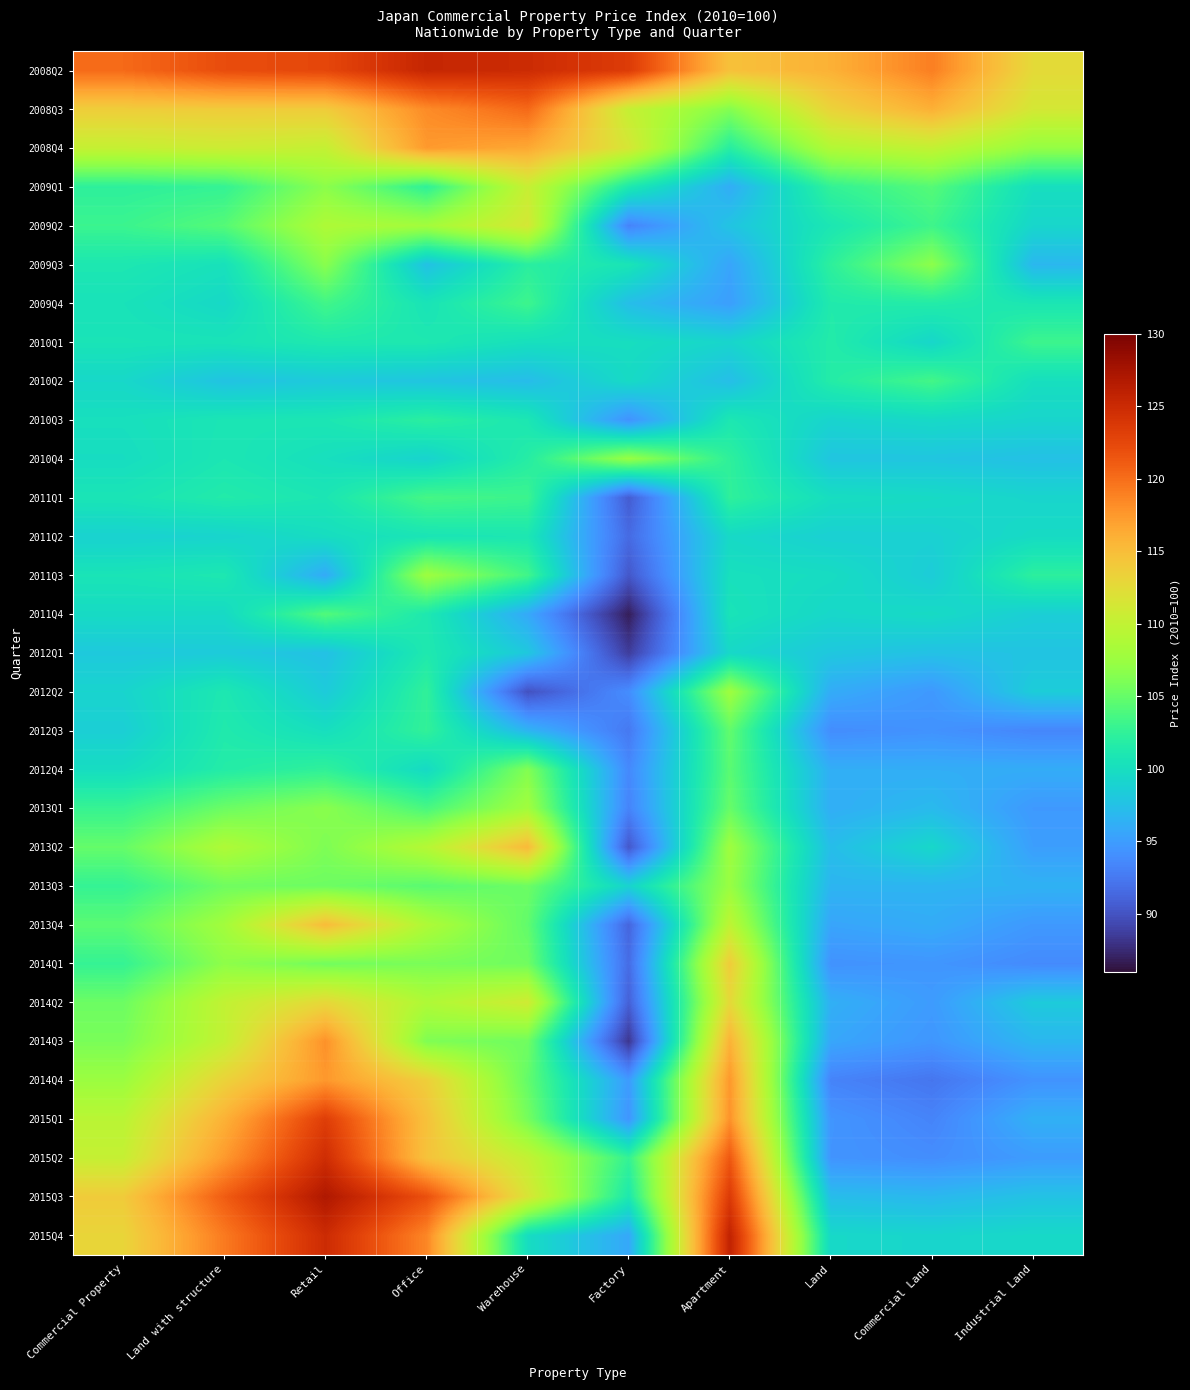

Count the number of categories in the chart.

10